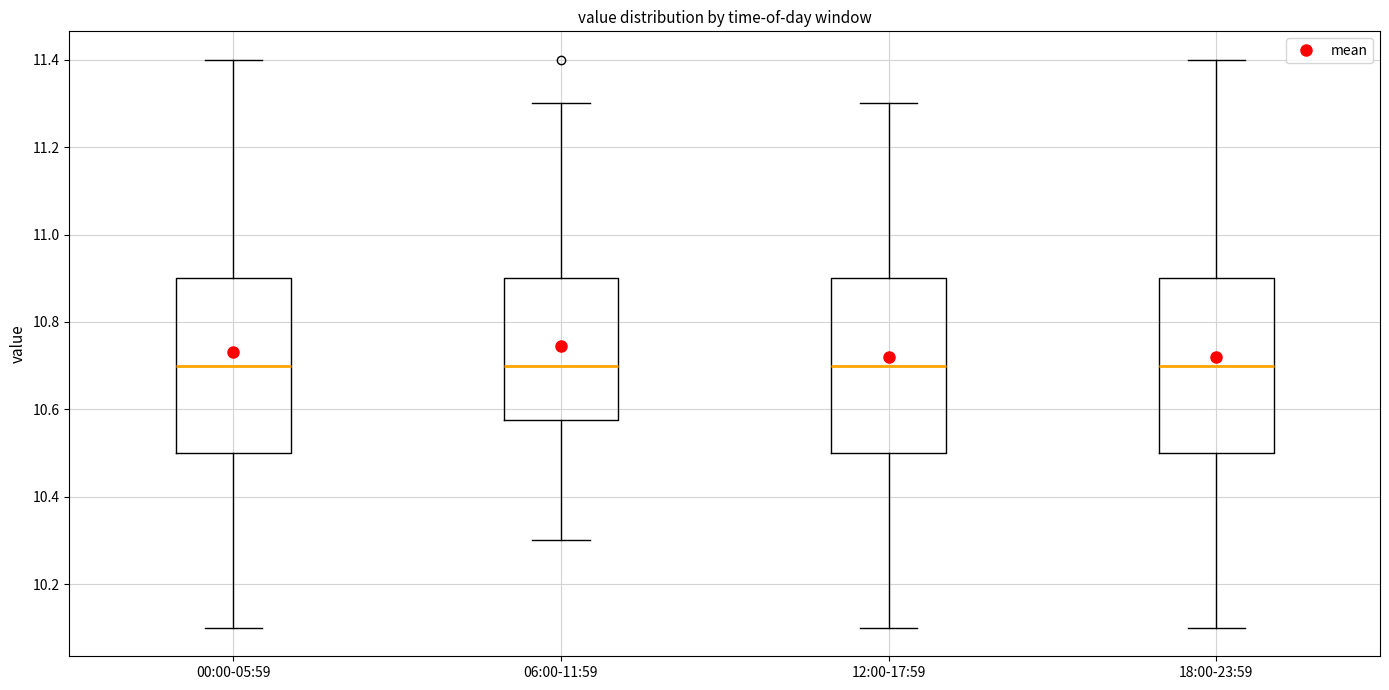

Reading left to right, transcribe this box plot: for each box, give where its median line is, the range the box spans, and where its two whiskers end, as read against the y-axis. The values are not printed on the chart, so give them approximately, as read against the axis.

00:00-05:59: median 10.70, box 10.50 to 10.90, whiskers 10.10 to 11.40
06:00-11:59: median 10.70, box 10.58 to 10.90, whiskers 10.30 to 11.30
12:00-17:59: median 10.70, box 10.50 to 10.90, whiskers 10.10 to 11.30
18:00-23:59: median 10.70, box 10.50 to 10.90, whiskers 10.10 to 11.40